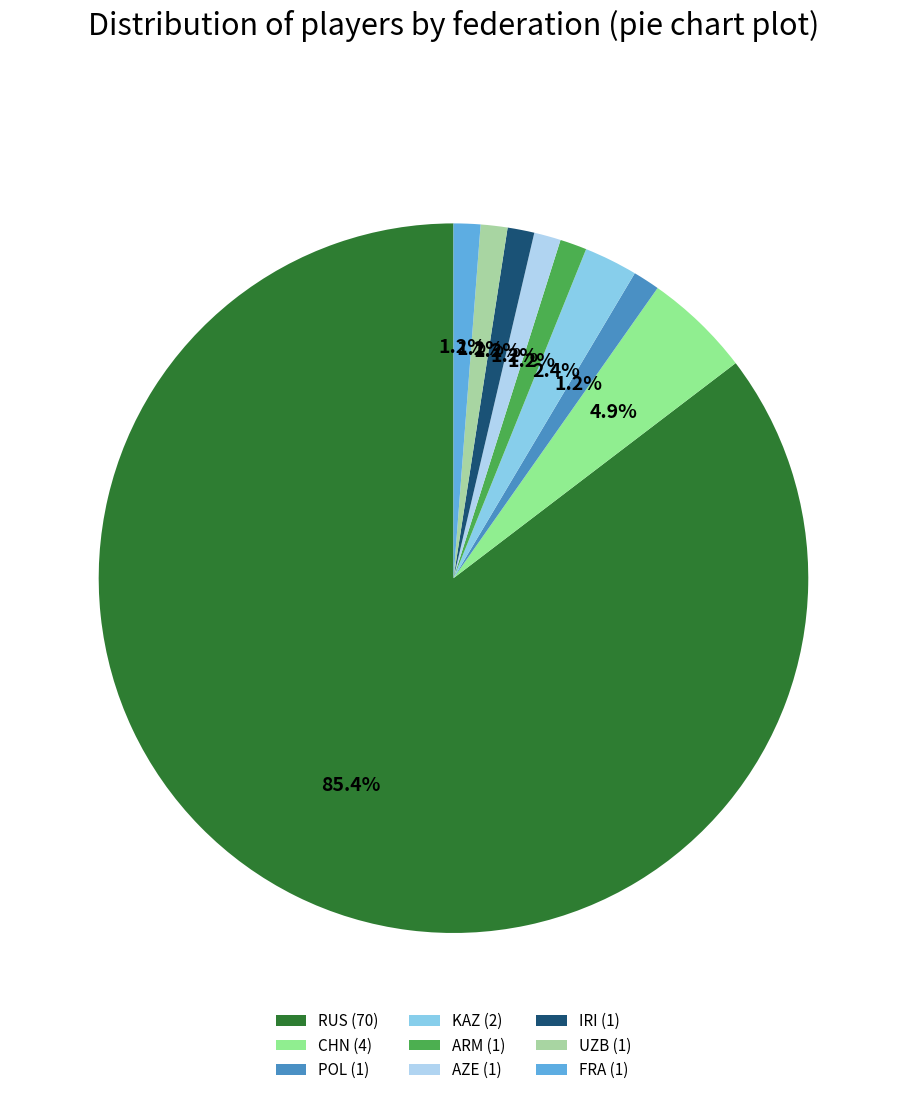

Which category accounts for the majority?

RUS